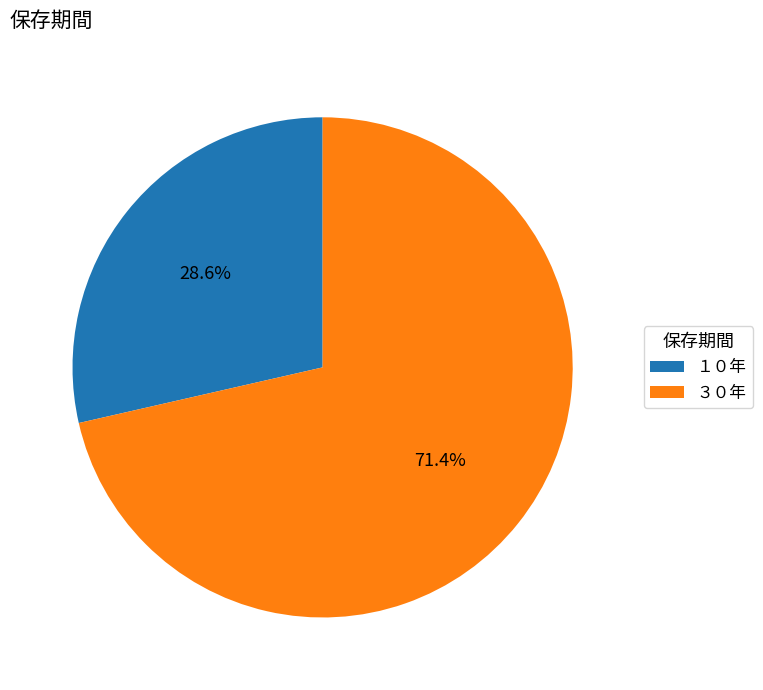

Rank the categories by value from highest to lowest.

３０年, １０年